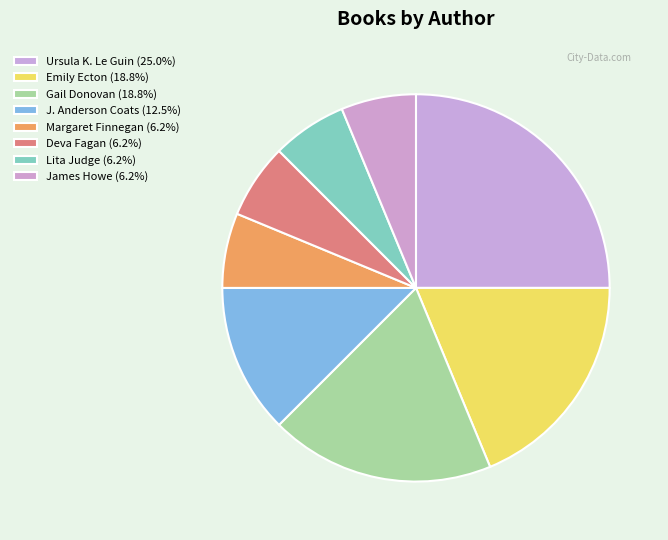

Rank the categories by value from highest to lowest.

Ursula K. Le Guin, Emily Ecton, Gail Donovan, J. Anderson Coats, Margaret Finnegan, Deva Fagan, Lita Judge, James Howe